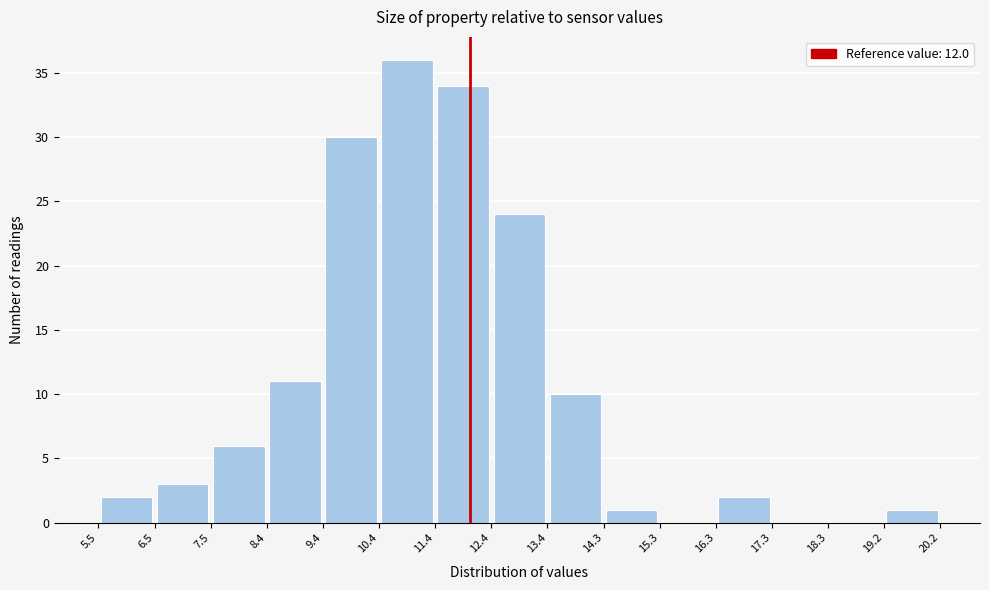

Over which range of the x-axis is the bar tallest?

10.4 to 11.4